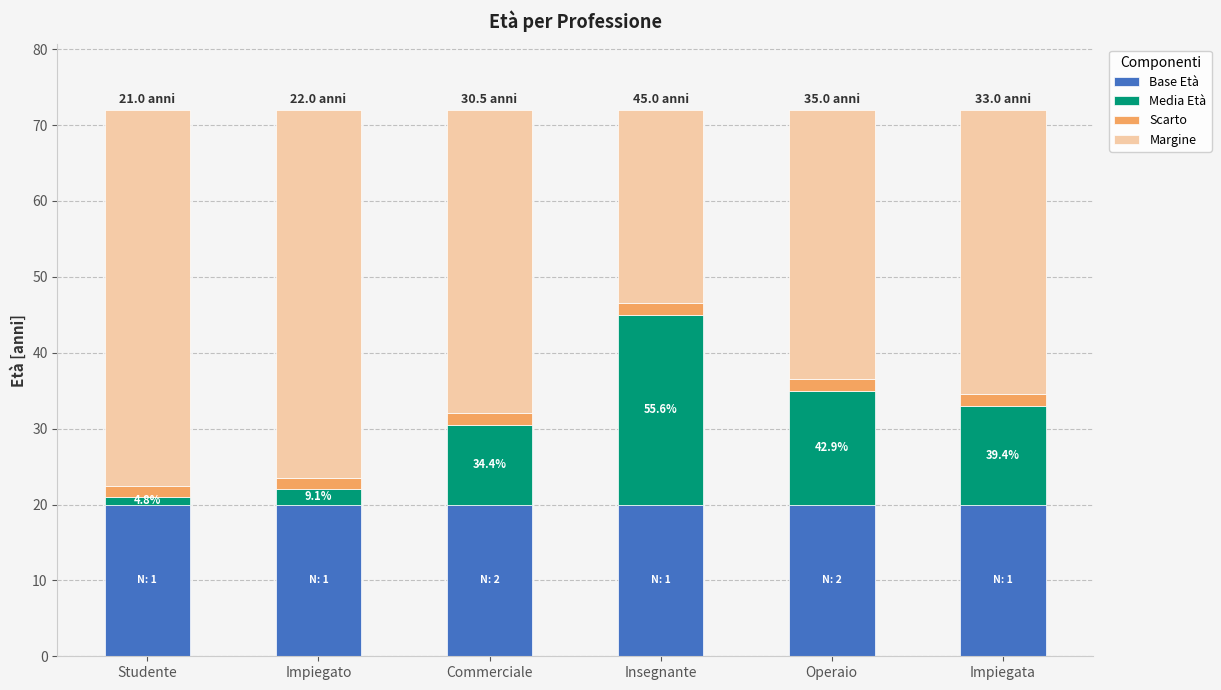

What is the total value across all series at Impiegato?

72.0